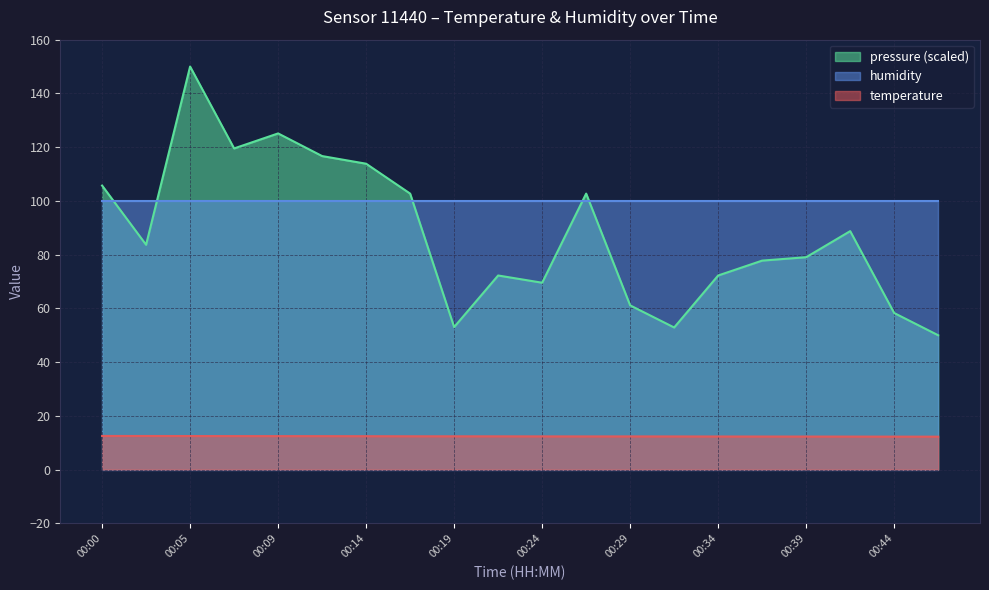

Does the chart have visible grid lines?

Yes